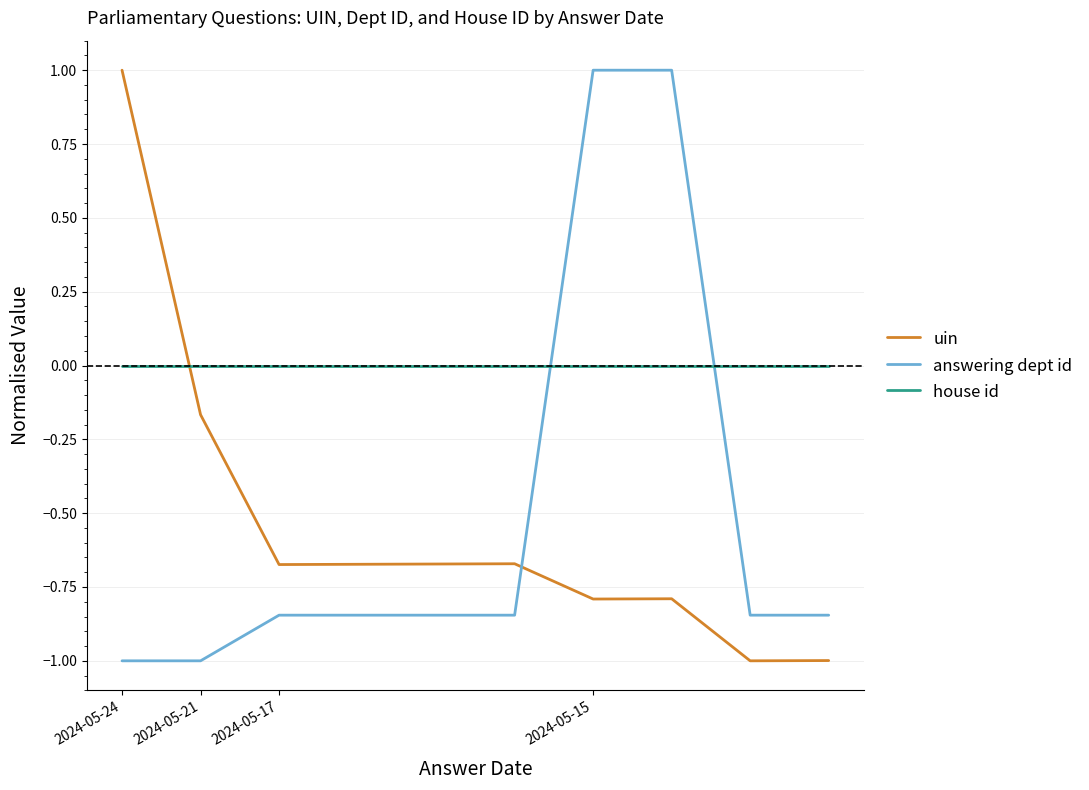

Which series ends up on top after the final intersection of uin and answering dept id?

answering dept id